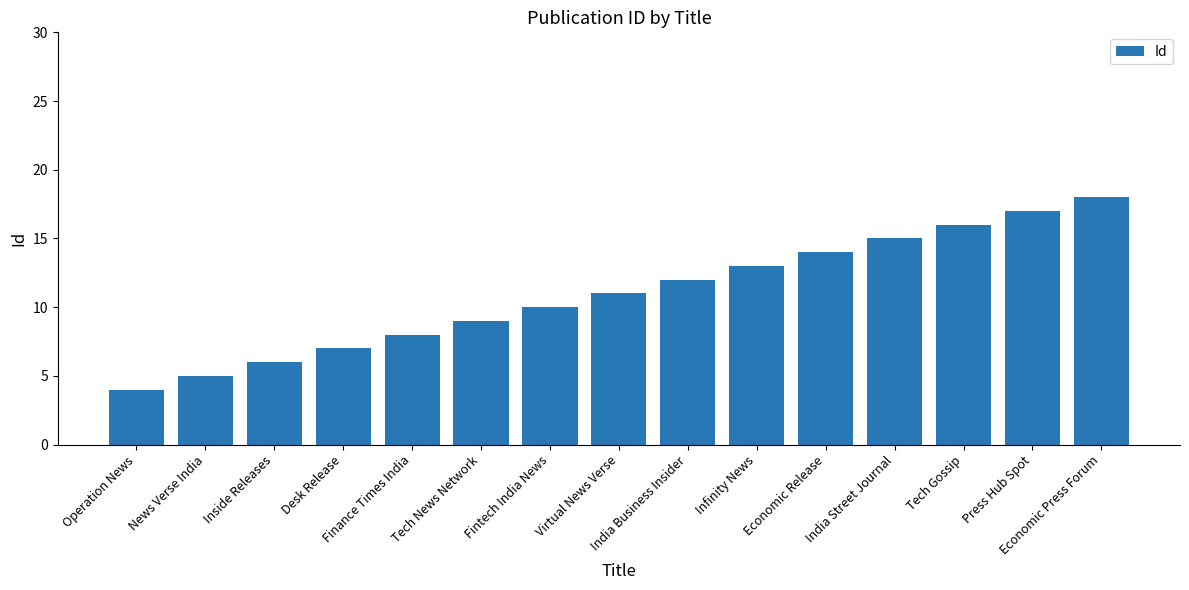

Is it true that the value at Economic Press Forum is 18?

True